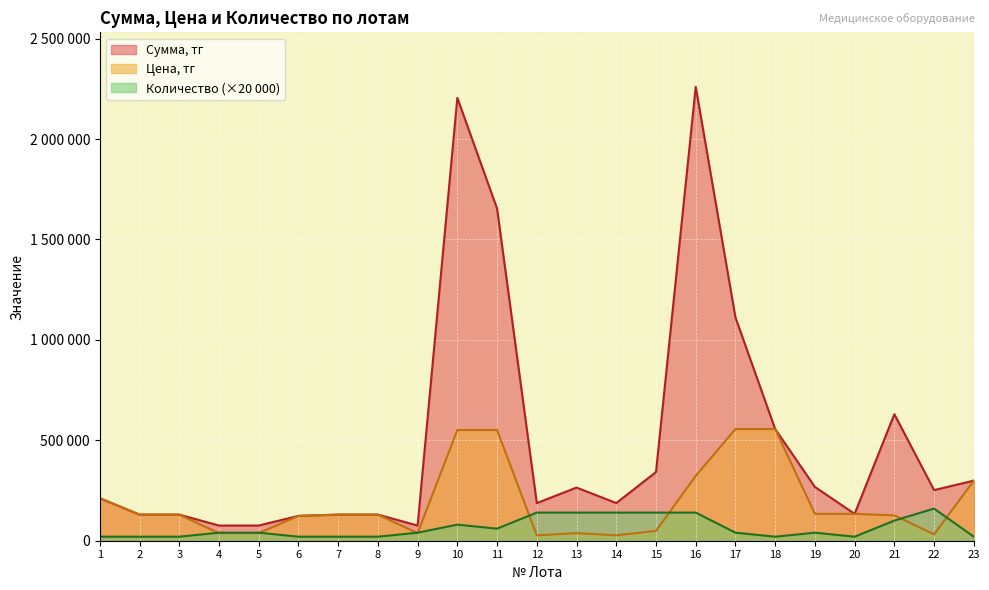

Which category has the highest value in the Цена, тг series?

17